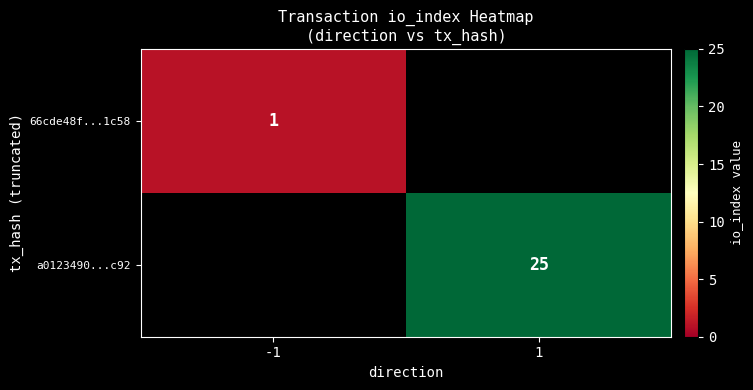

Is it true that 66cde48f...1c58 equals 1 at -1?

True